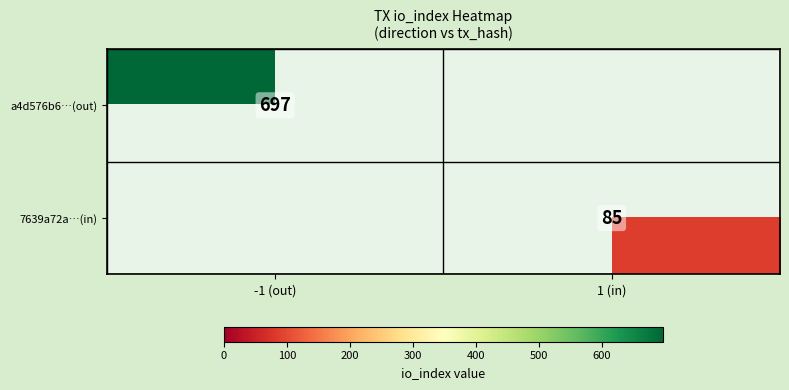

Count the number of data series in this chart.

2